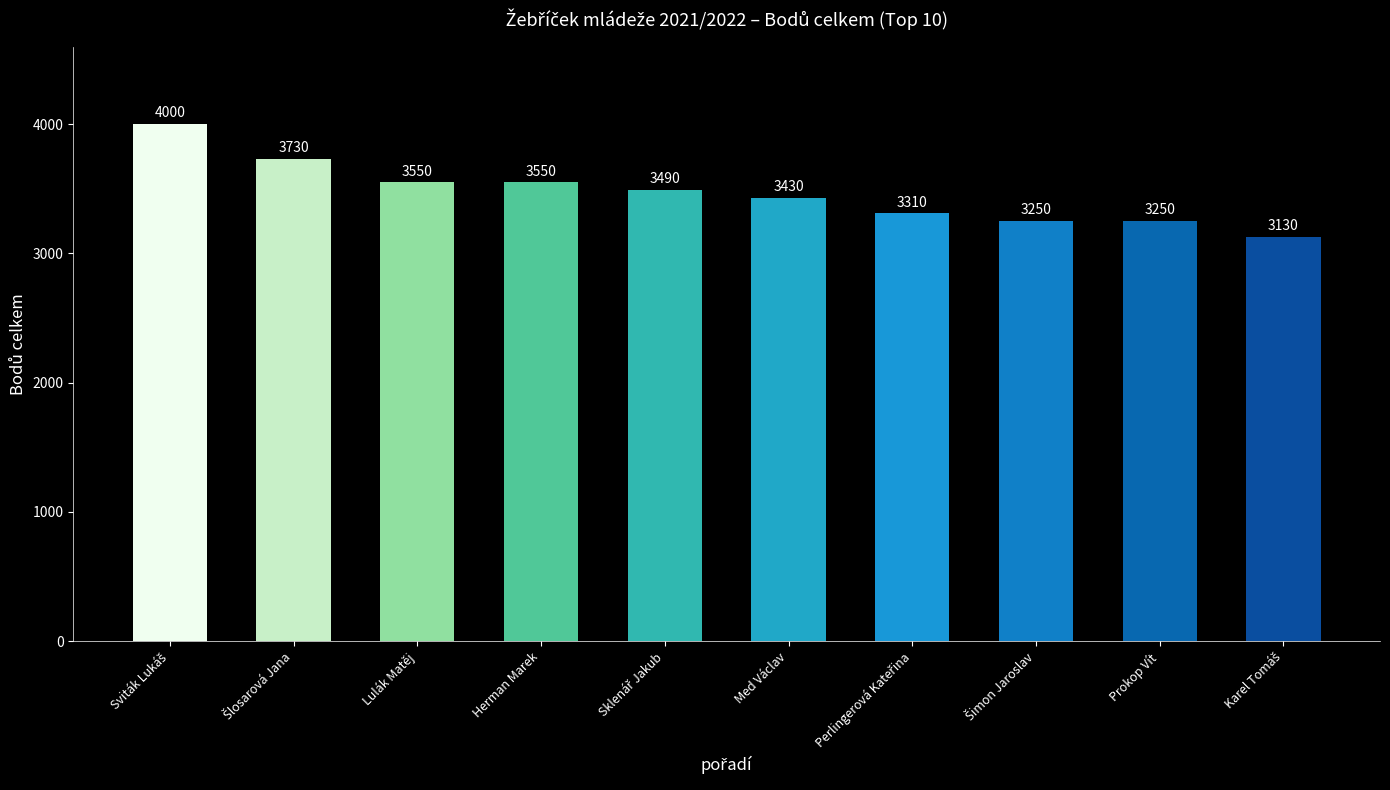

Are the bars grouped side by side (vs. stacked)?

No